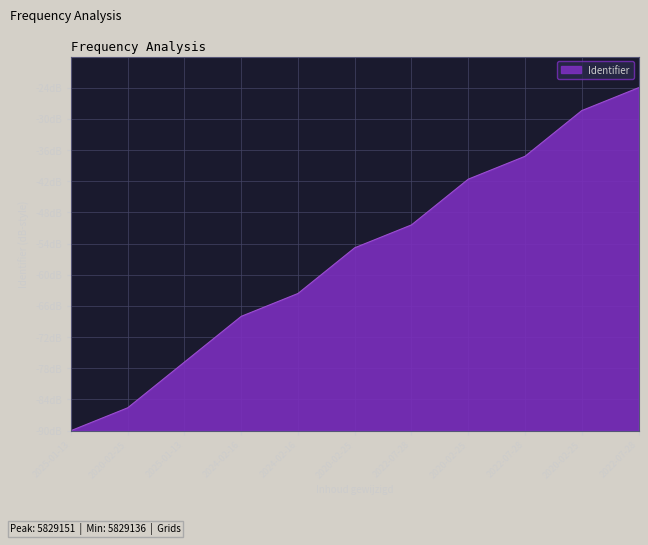

Does the chart display data point markers on the line(s)?

No